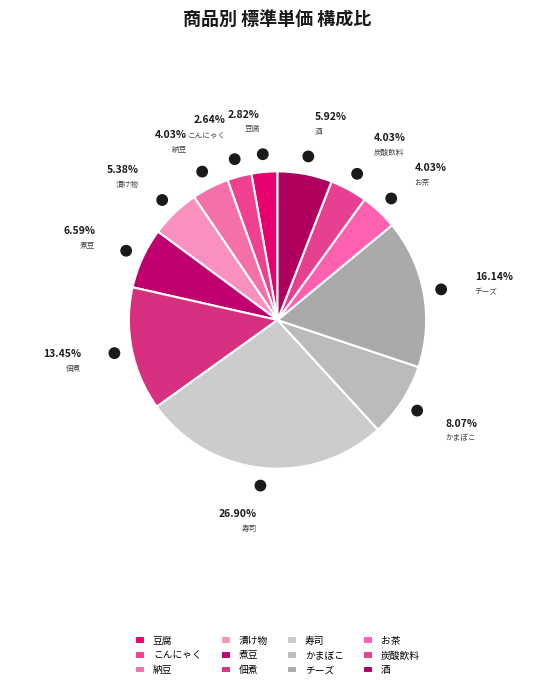

Which slice is the largest?

寿司